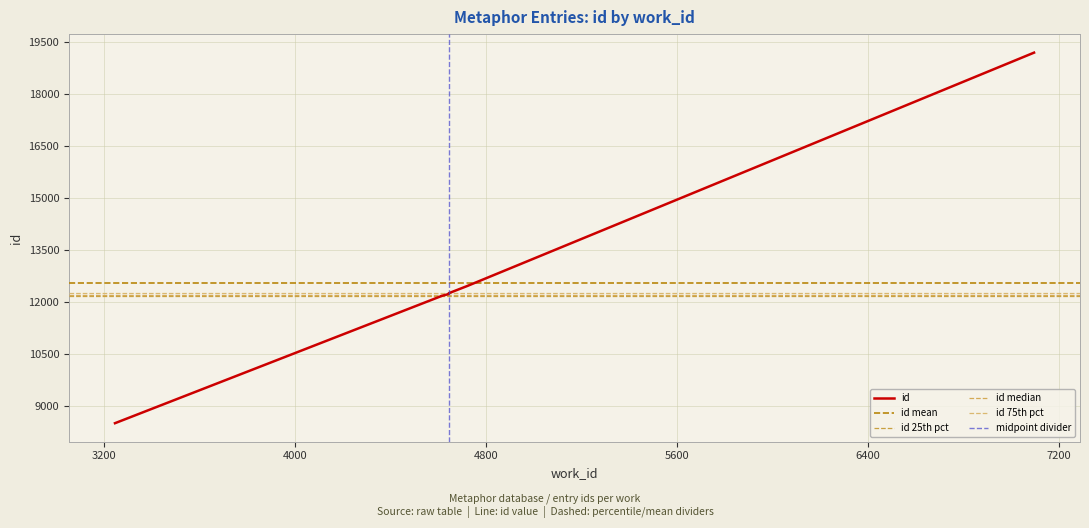

What is the sum of all values?

125493